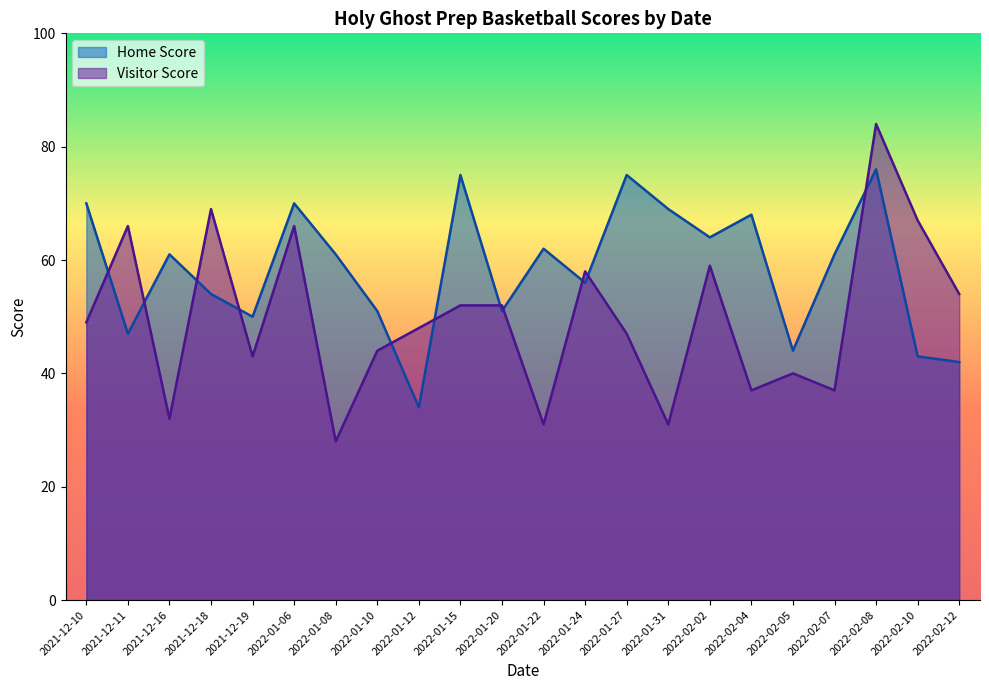

Between 2022-02-08 and 2022-02-12, which series saw the biggest shift?

Home Score